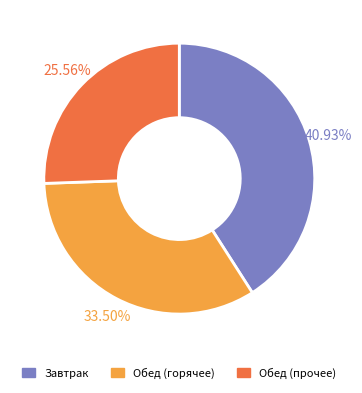

Is the sum of Завтрак and Обед (горячее) greater than half?

Yes